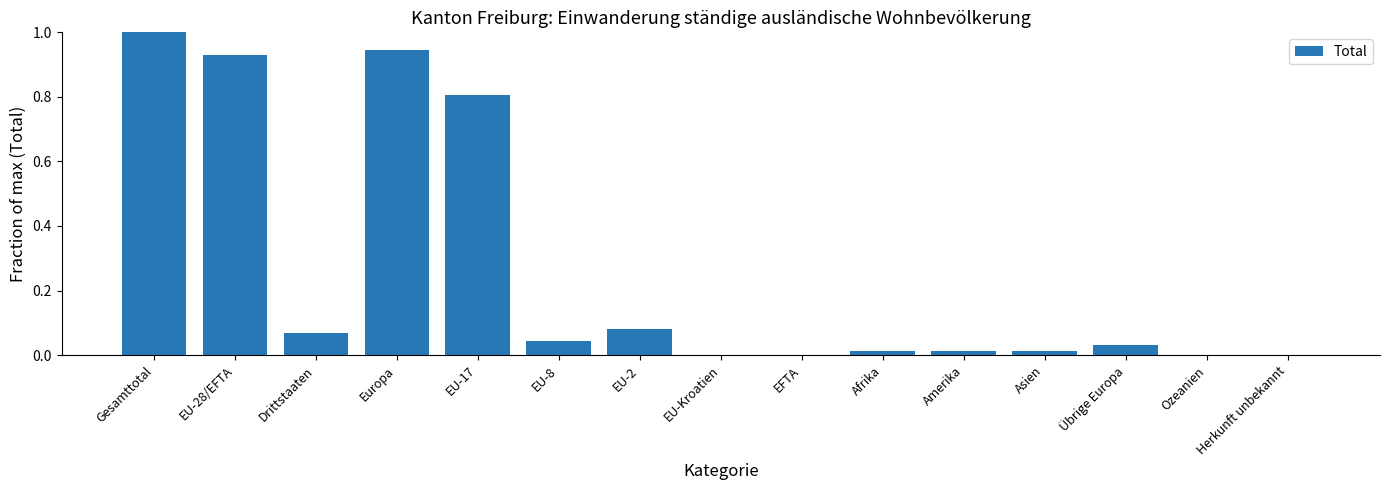

The value at EFTA is 0.0. True or false?

True